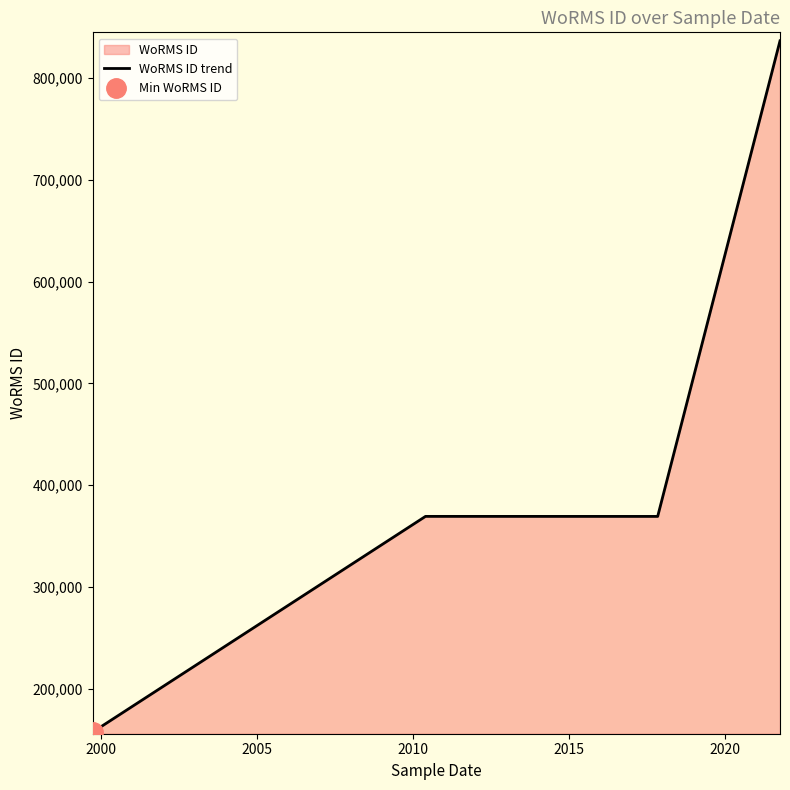

True or false: there are more than 1 points higher than both neighbors.

False